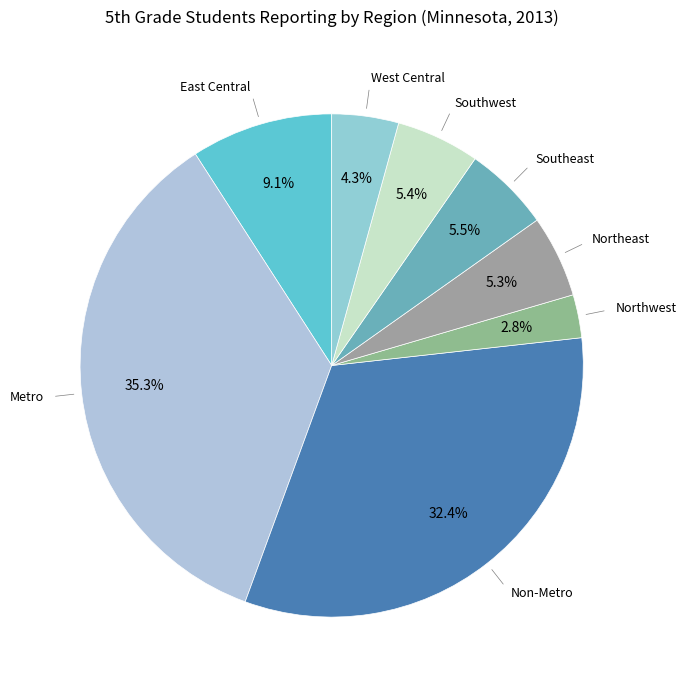

To the nearest percent, what percentage of the pie is Metro?

35%